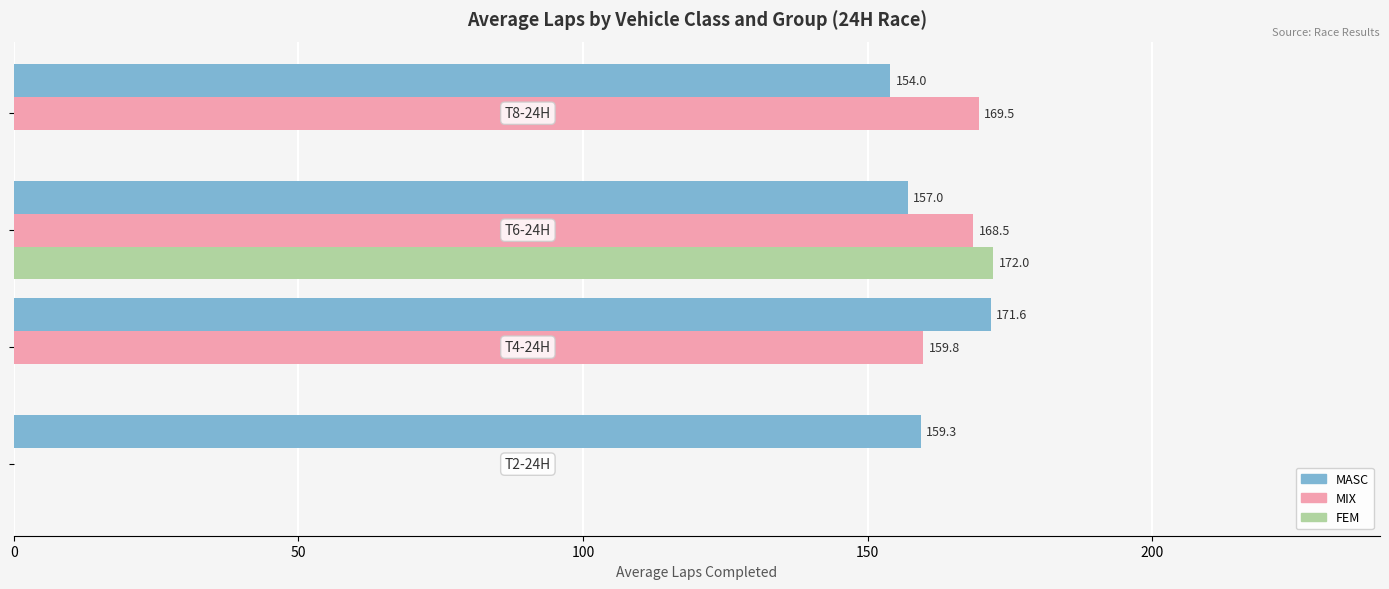

What are all the series names shown in the legend?

MASC, MIX, FEM